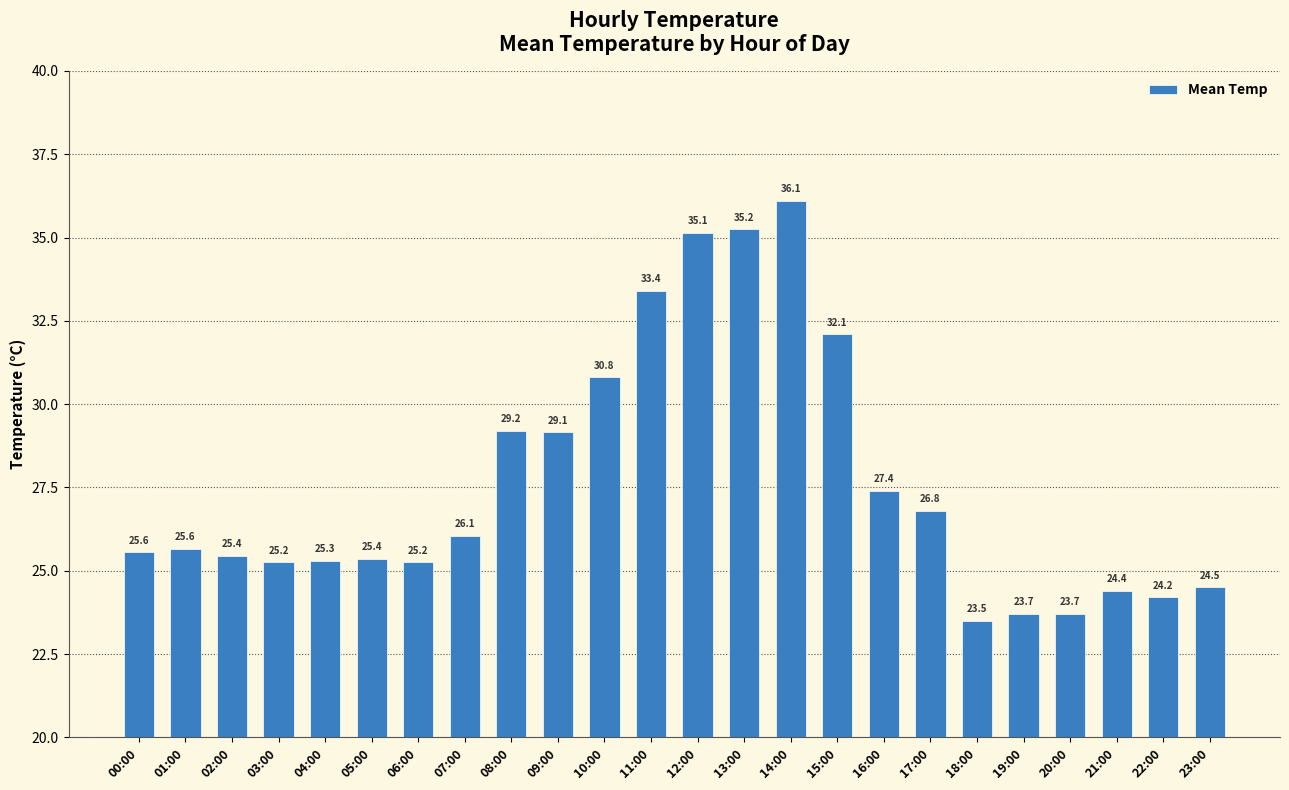

Is it true that the value at 15:00 is 32.1?

True